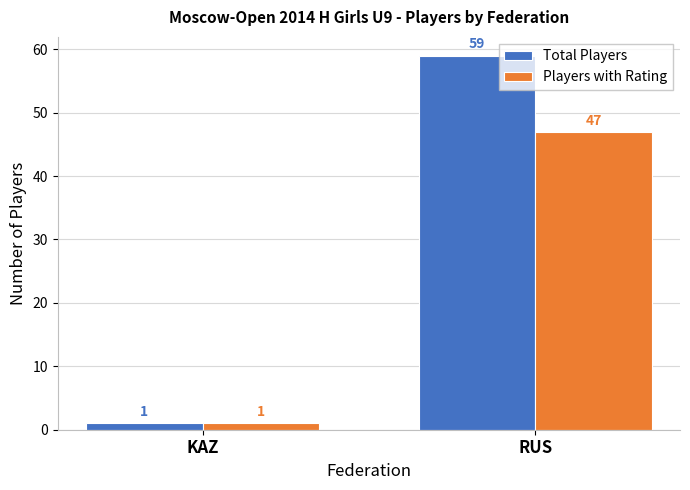

Which series changed the most between KAZ and RUS?

Total Players